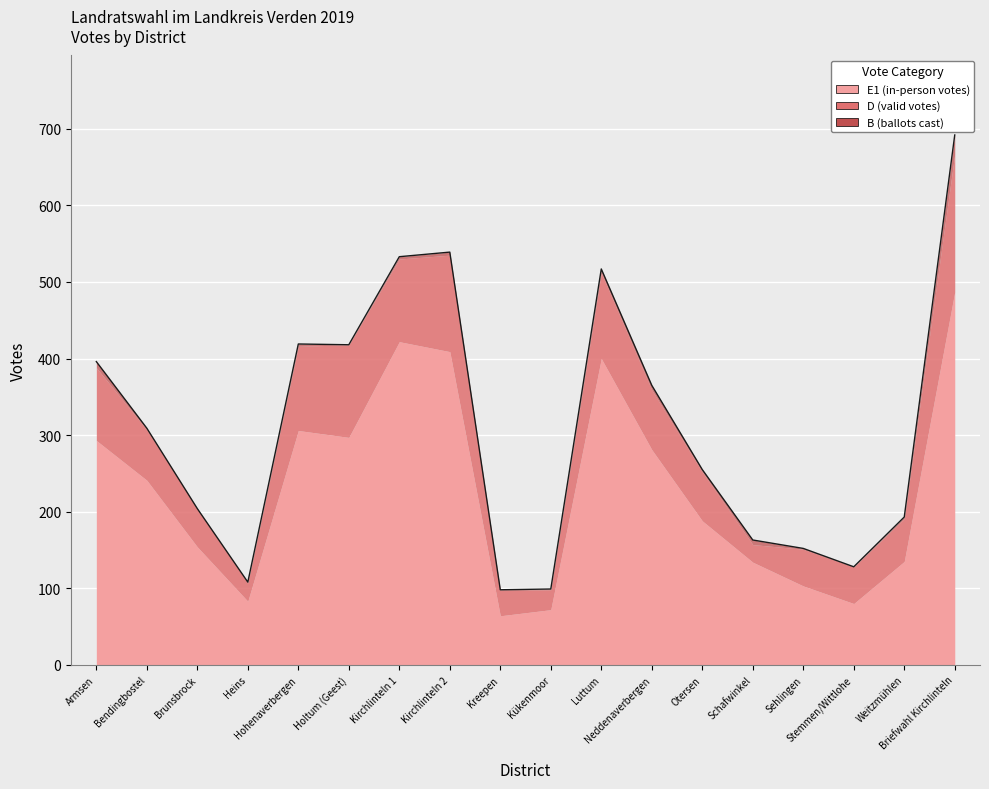

Is it true that E1 equals 422 at Kirchlinteln 1?

True